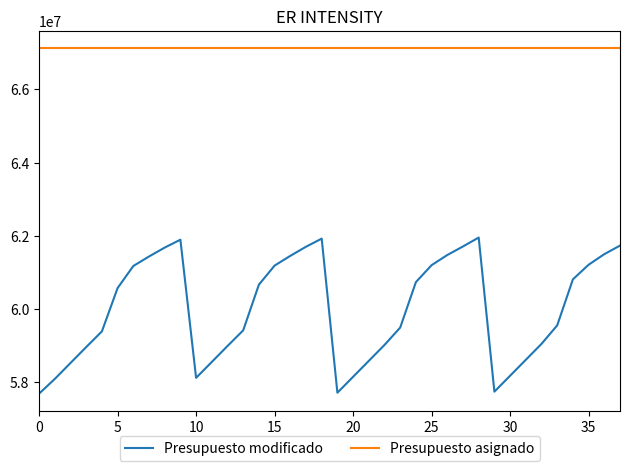

What are all the series names shown in the legend?

Presupuesto modificado, Presupuesto asignado